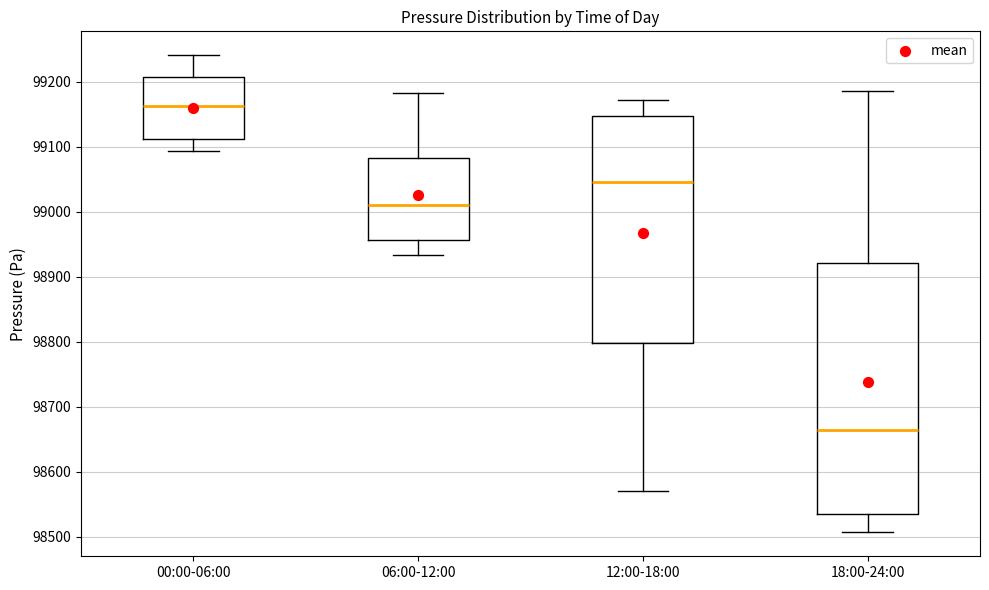

Where does the lower whisker of the box for 00:00-06:00 end on the y-axis? The values are not printed on the chart, so give them approximately, as read against the axis.

99090